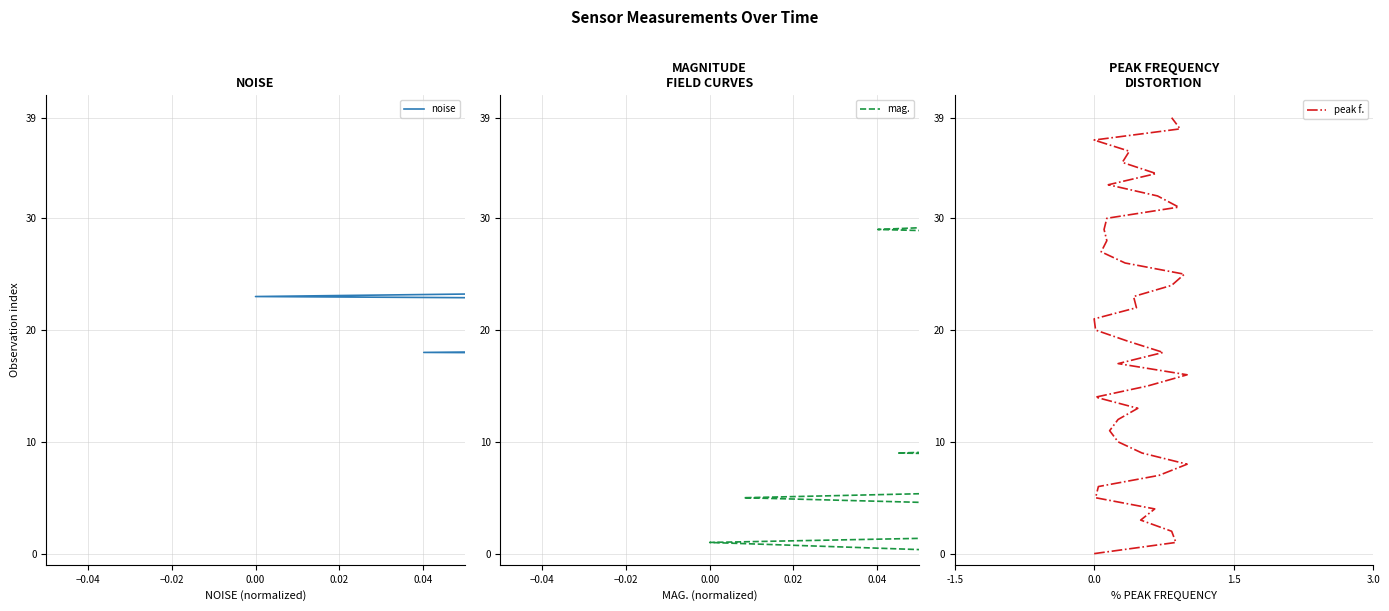

True or false: peak f. and mag. intersect in this chart.

False